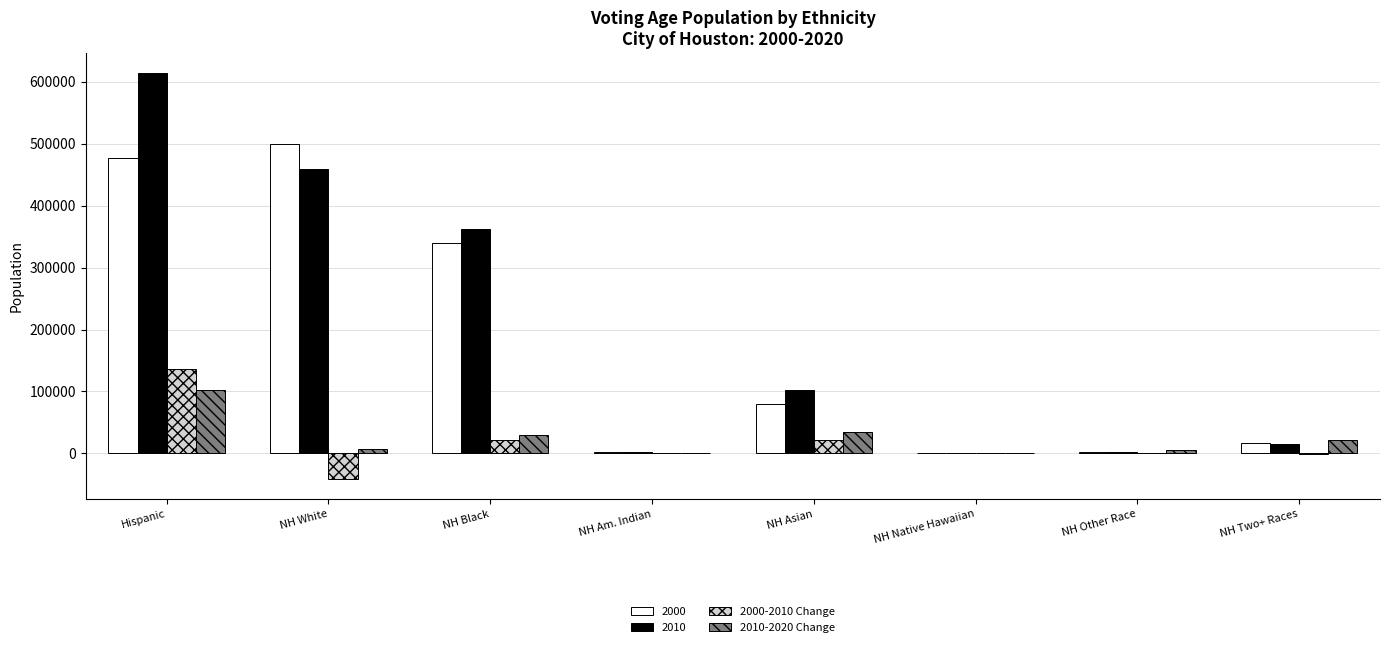

At which label does 2000-2010 Change reach its peak?

Hispanic